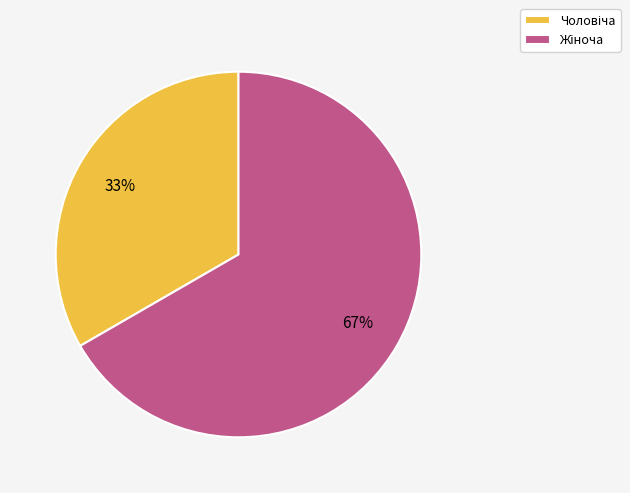

To the nearest percent, what is the average slice percentage?

50%